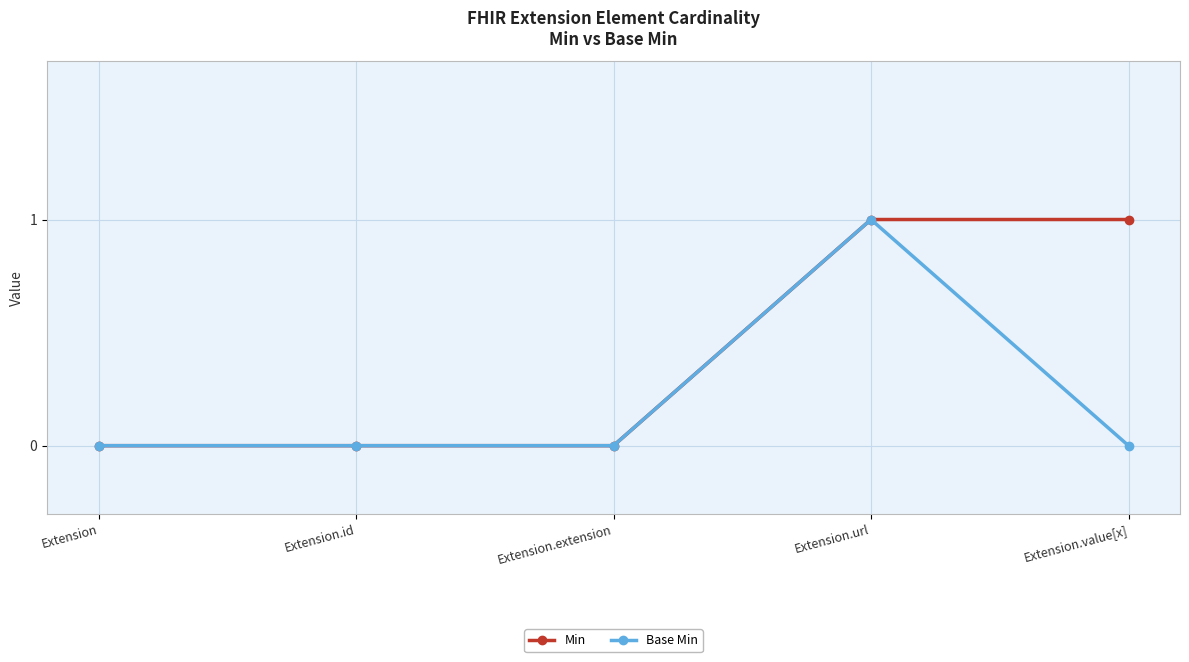

Reading left to right, list all the values displayed in this chart.

Min: Extension=0	Extension.id=0	Extension.extension=0	Extension.url=1	Extension.value[x]=1
Base Min: Extension=0	Extension.id=0	Extension.extension=0	Extension.url=1	Extension.value[x]=0